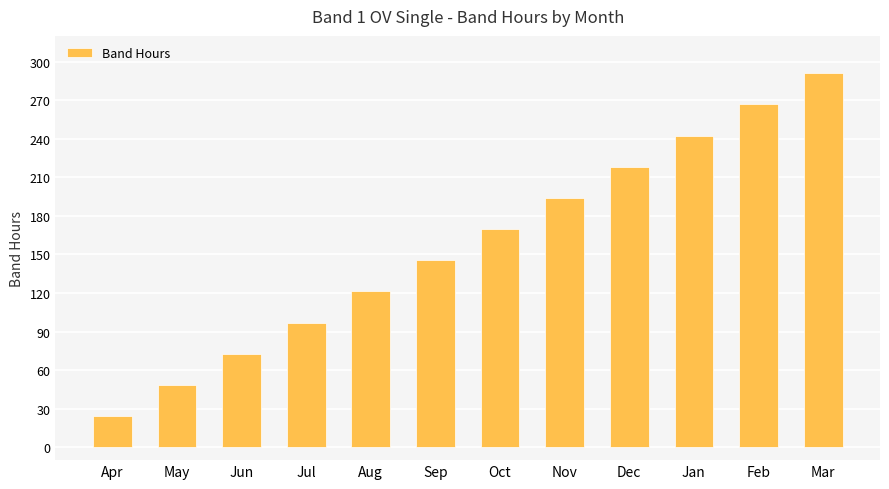

What position from the right is Mar?

1